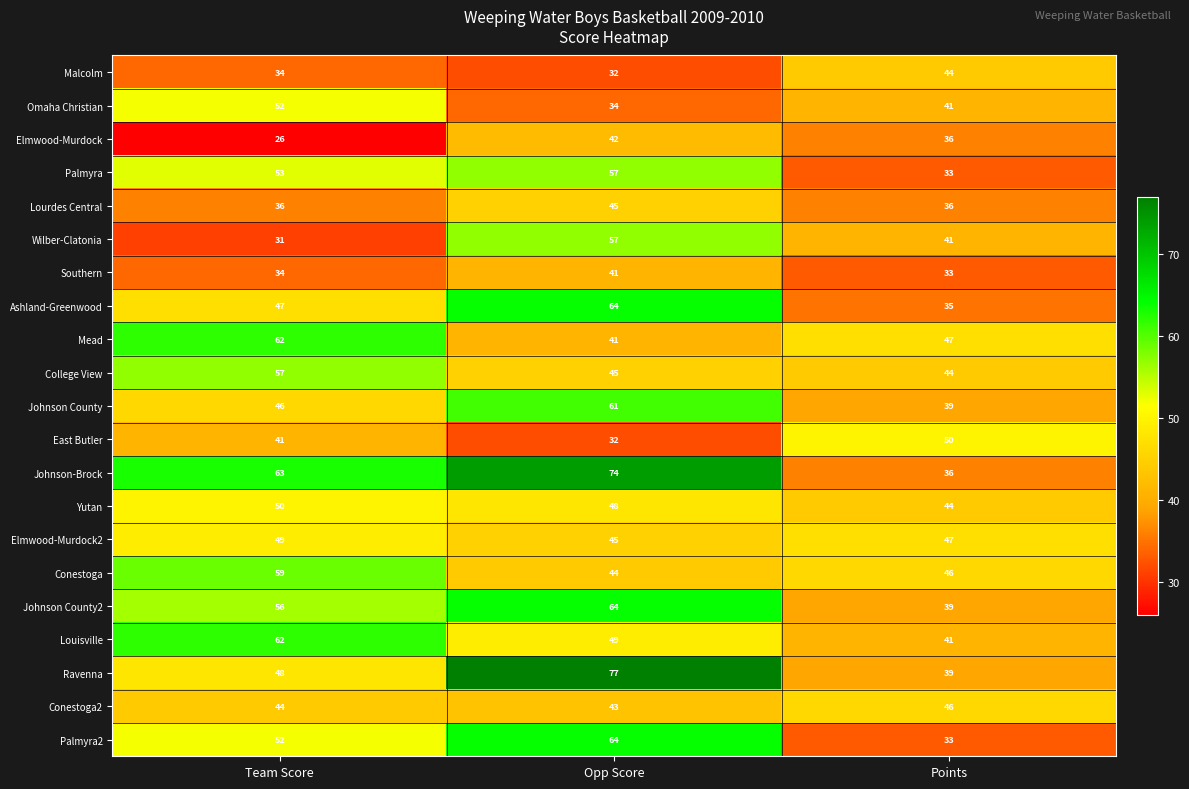

The value of Johnson-Brock at Points is 36. True or false?

True